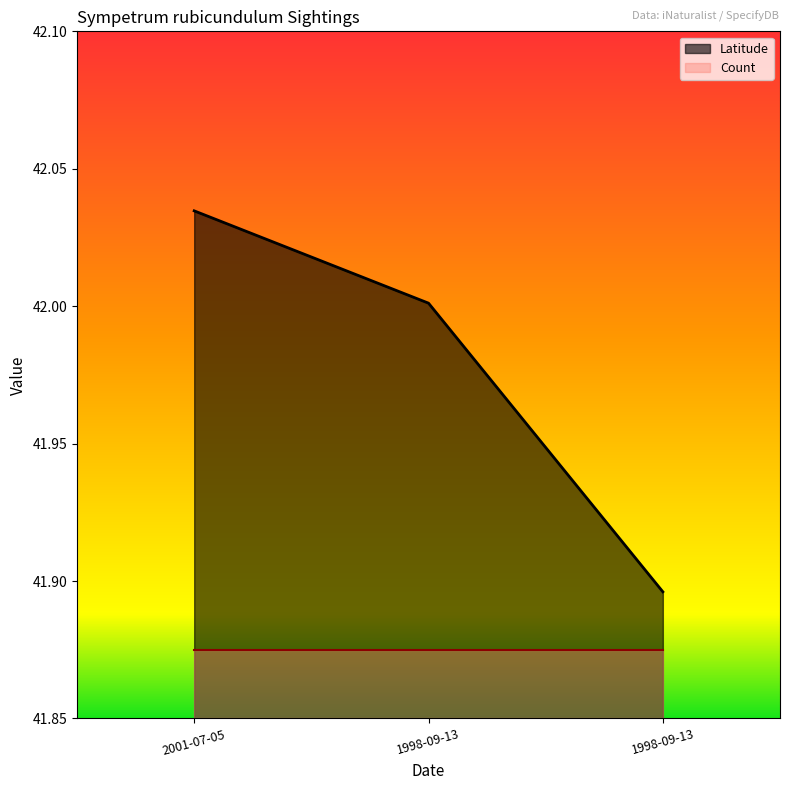

What is the change in value from 1998-09-13 to 1998-09-13?

-0.1